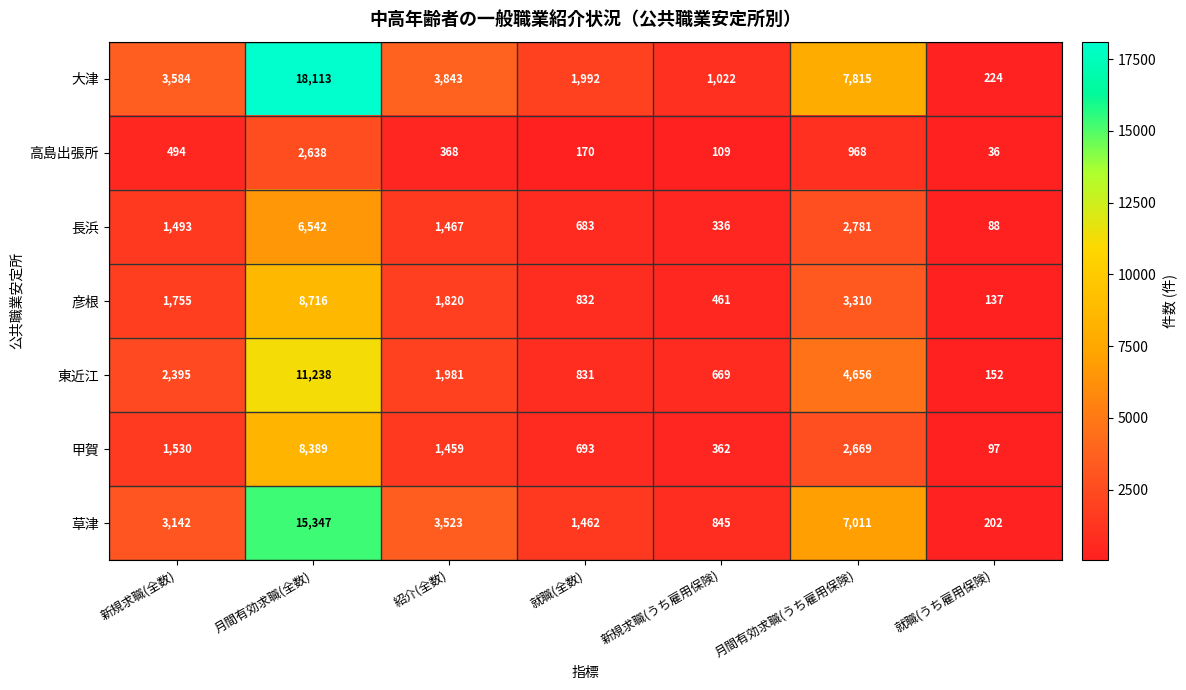

What is the difference between the 高島出張所 values at 就職(全数) and 月間有効求職(全数)?

2468